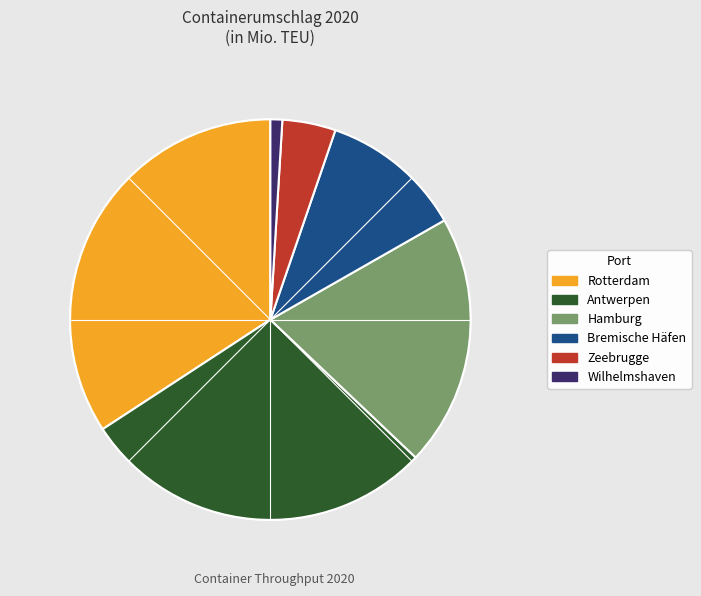

Rank the categories by value from lowest to highest.

Wilhelmshaven, Zeebrugge, Bremische Häfen, Hamburg, Antwerpen, Rotterdam